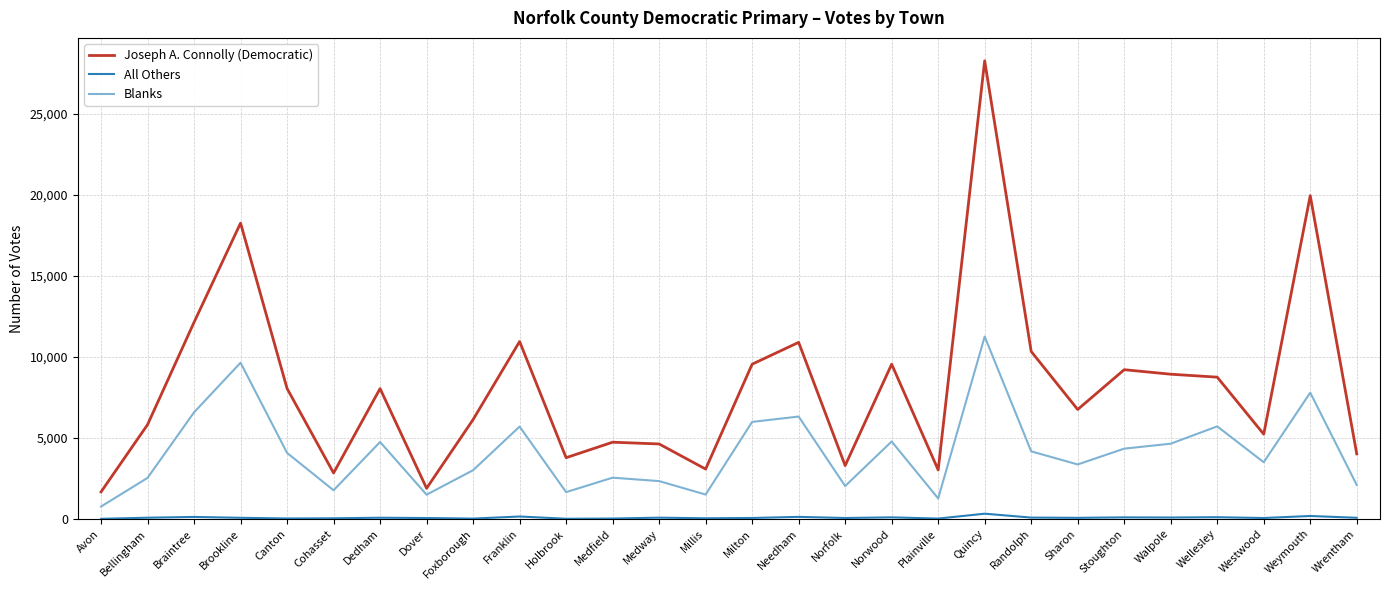

What is the maximum value shown in the chart?

28289